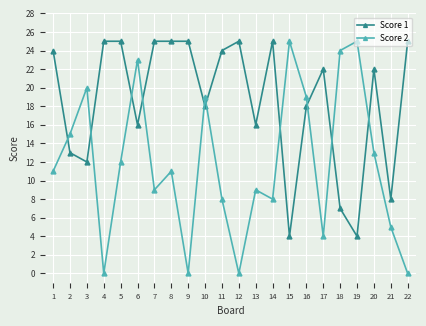

True or false: Score 1 has a value of 18 at 16.

True